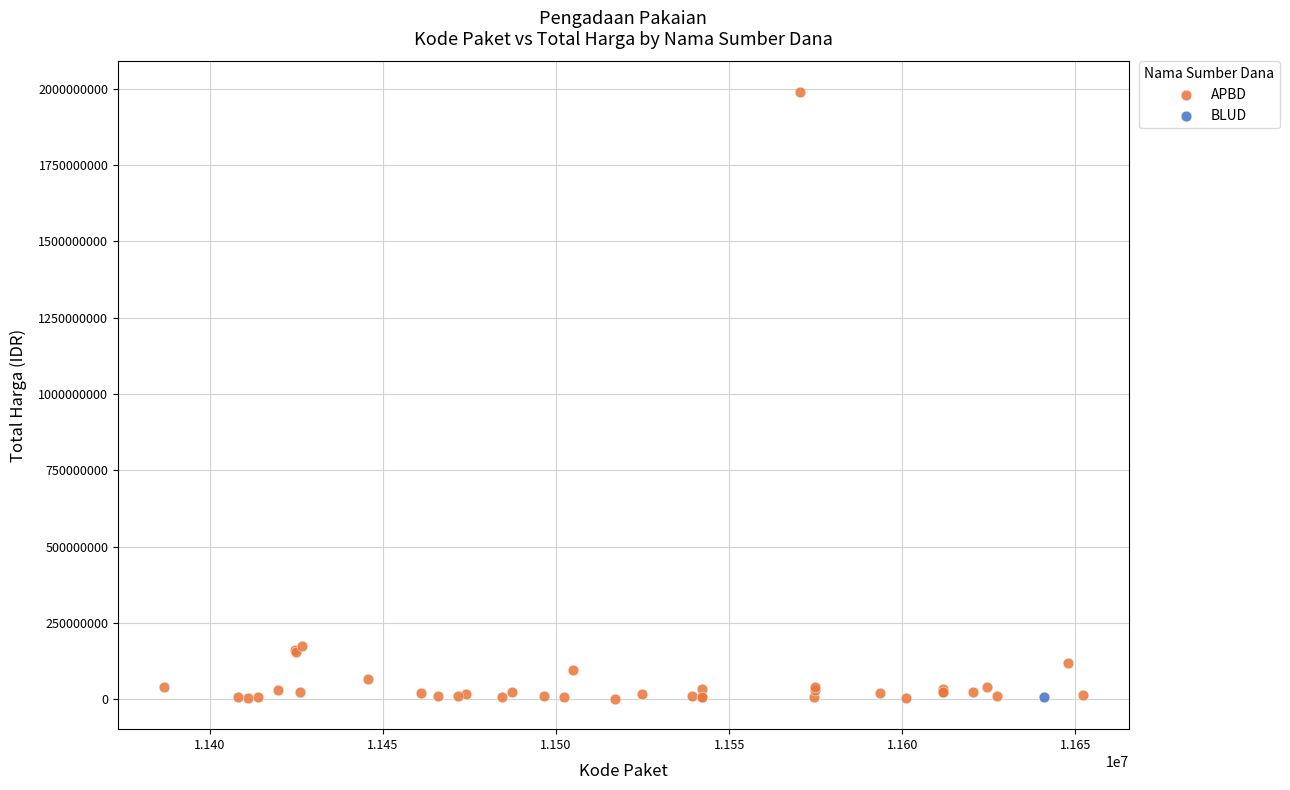

What are all the series names shown in the legend?

APBD, BLUD